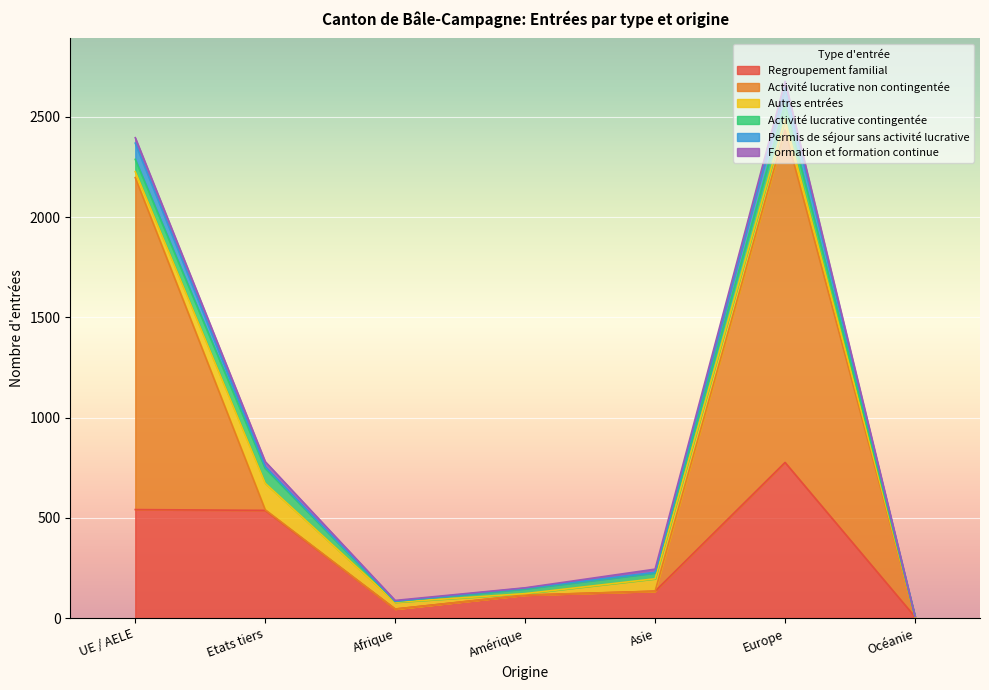

At which label does Regroupement familial reach its peak?

Europe